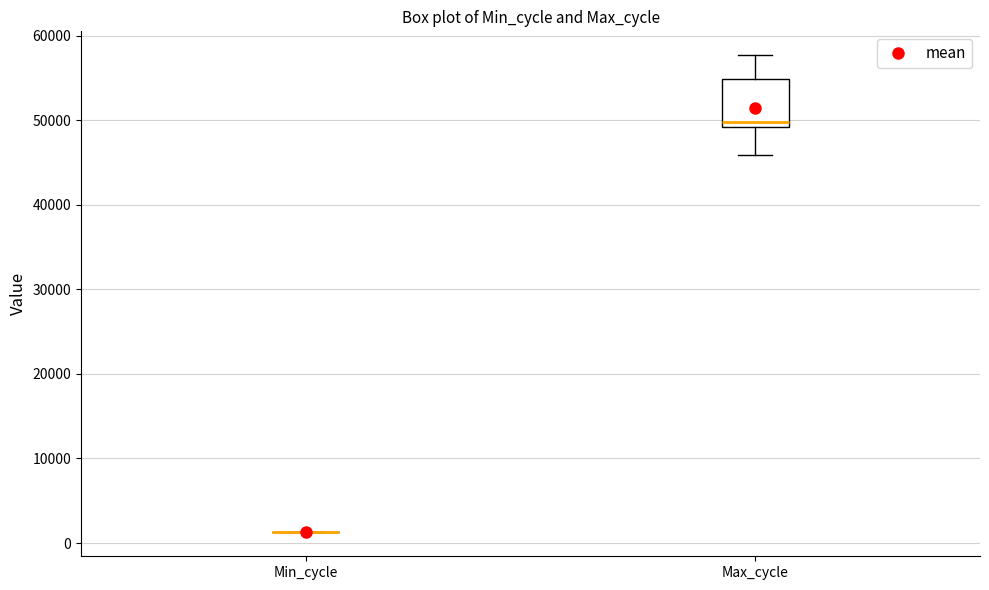

Reading left to right, read every box against the y-axis: the position of its median line, the range the box covers, and the ends of its whiskers. The values are not printed on the chart, so give them approximately, as read against the axis.

Min_cycle: box collapsed to a line at 1000, whiskers 1000 to 1000
Max_cycle: median 50000, box 49000 to 55000, whiskers 46000 to 58000